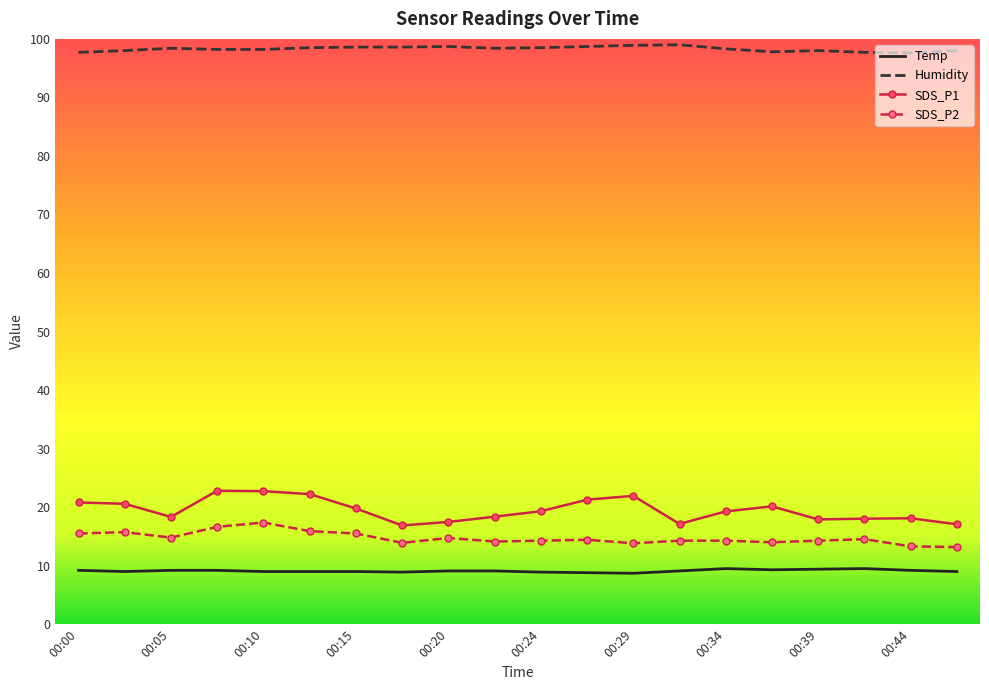

True or false: Temp and Humidity cross at least once.

False